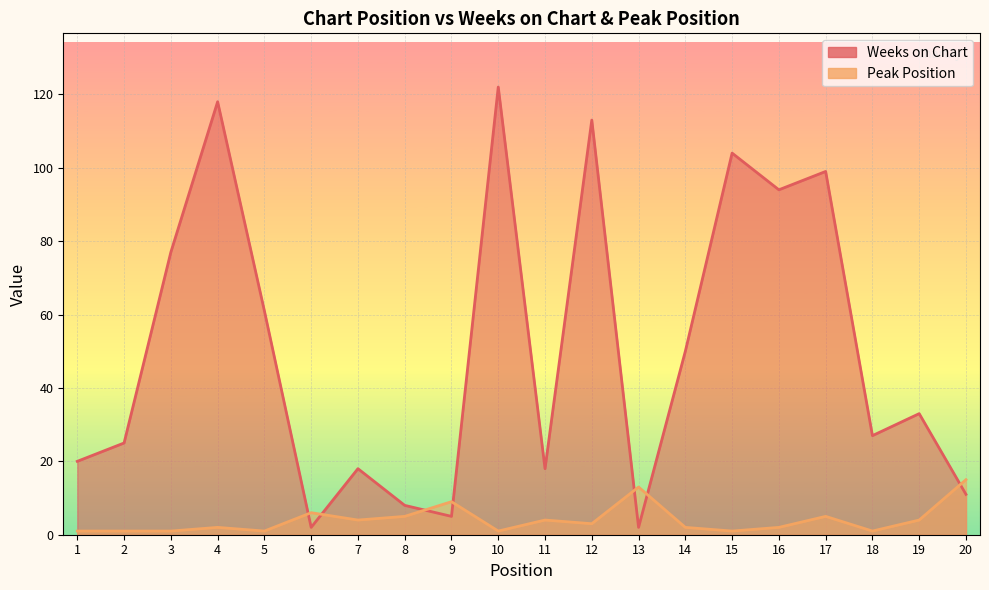

At which label is Peak Position closest to 8?

9